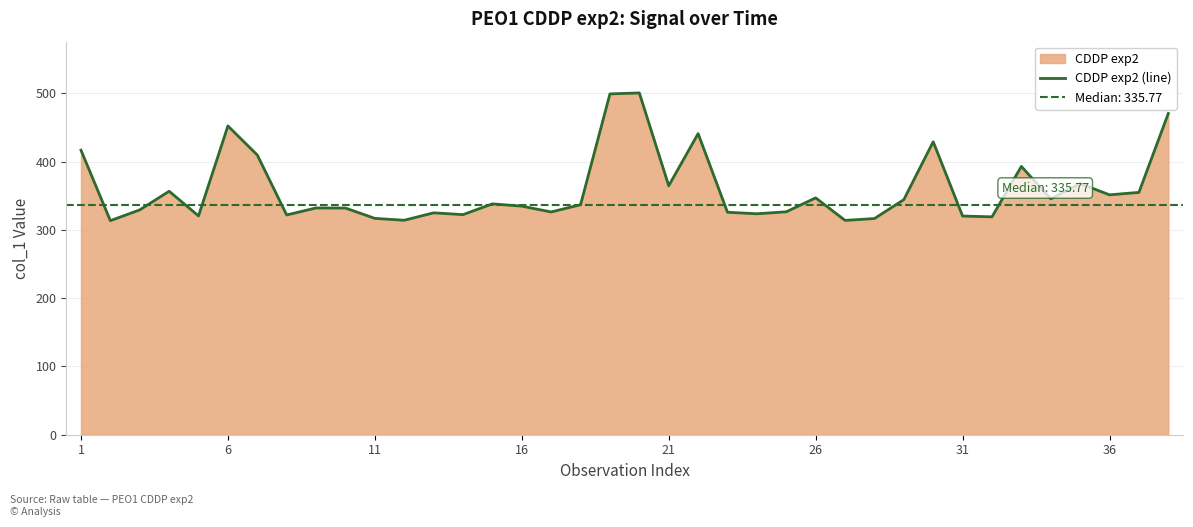

The value of CDDP exp2 (line) at 36 is 351.3. True or false?

True